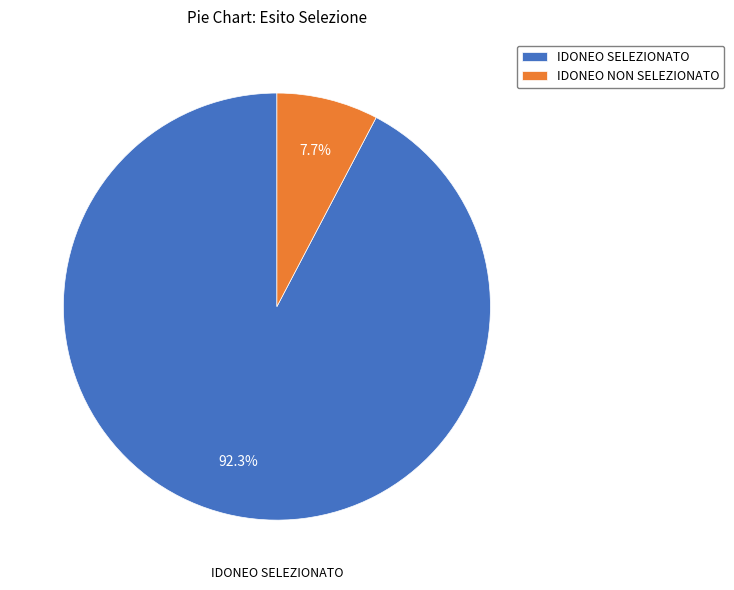

Does IDONEO SELEZIONATO account for over 50% of the chart?

Yes